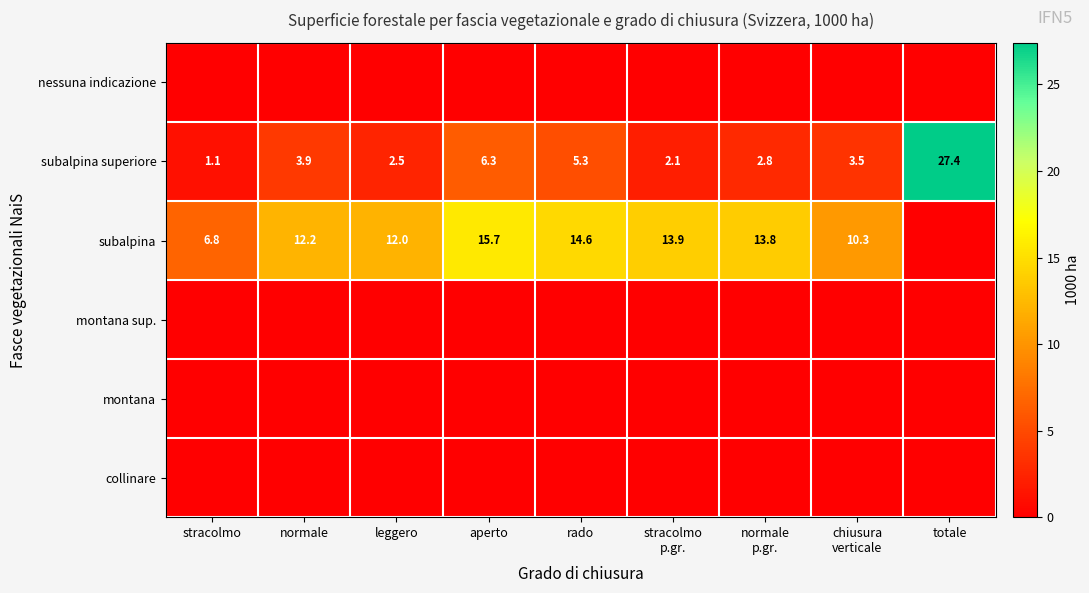

The subalpina series shows 15.7 at aperto. True or false?

True